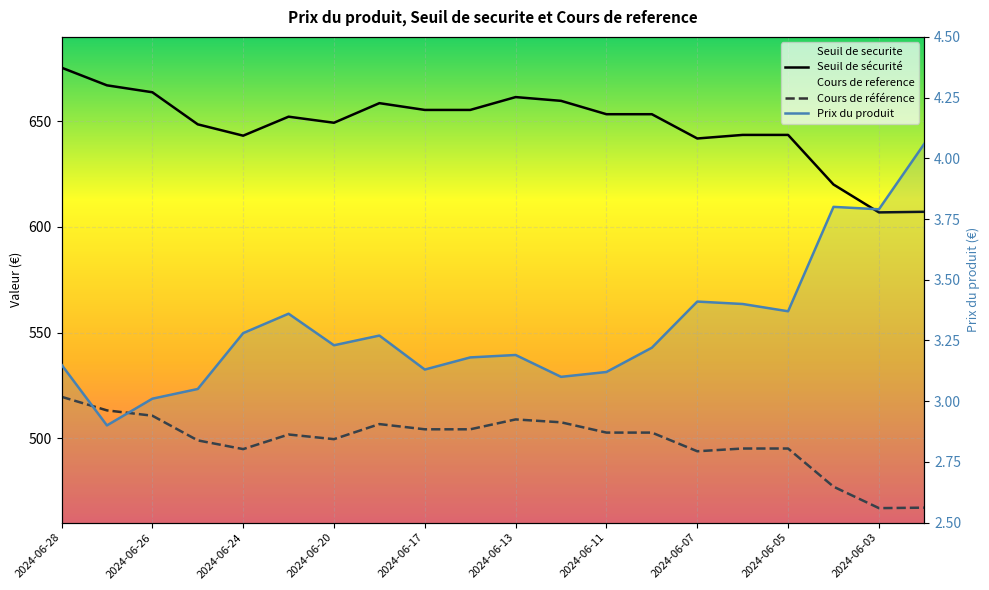

What is the difference between the Prix du produit values at 2024-06-13 and 2024-06-04?

0.6